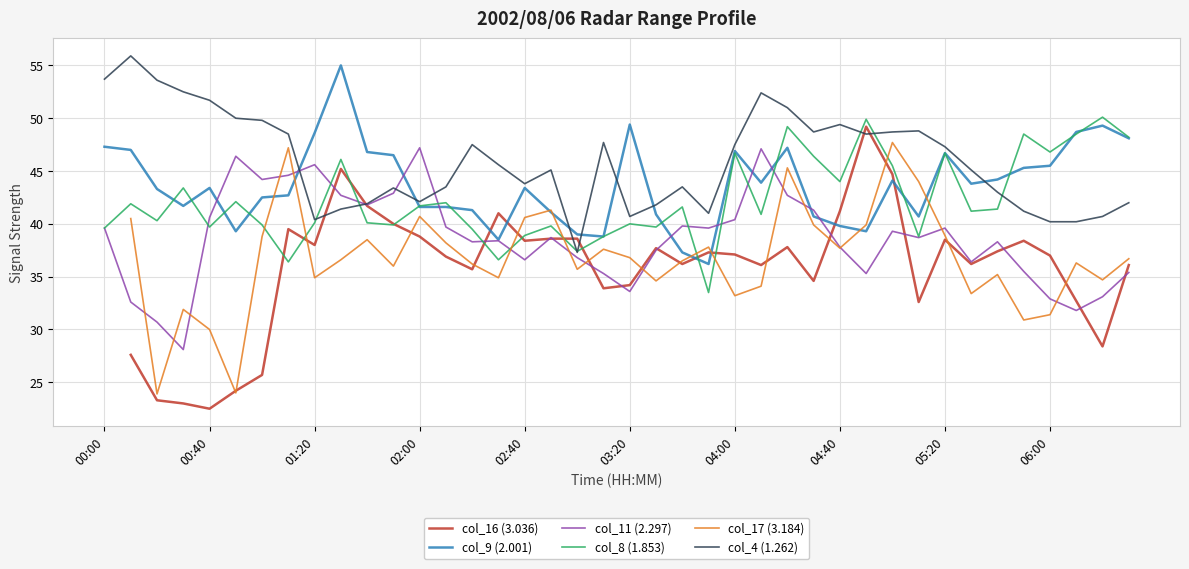

After their last crossing, which series has the higher values: col_4 (1.262) or col_9 (2.001)?

col_9 (2.001)